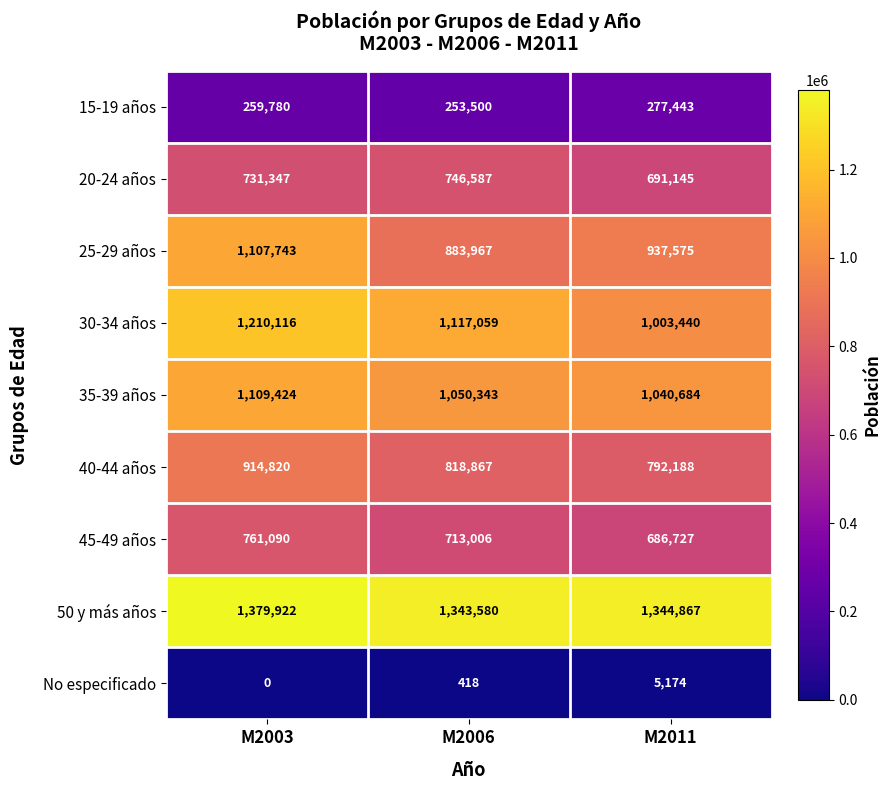

What is the total value across all series at M2011?

6779243